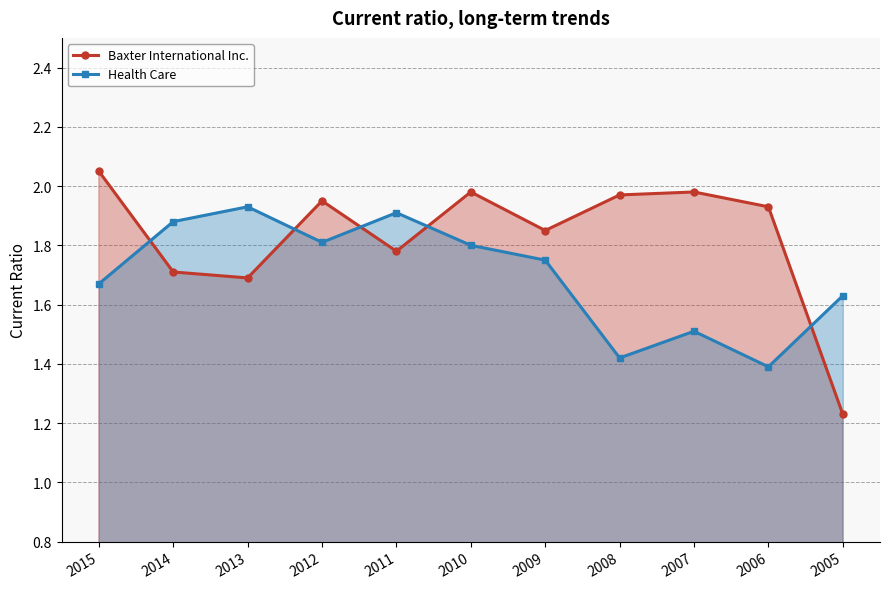

At which label does Health Care reach its minimum?

2006